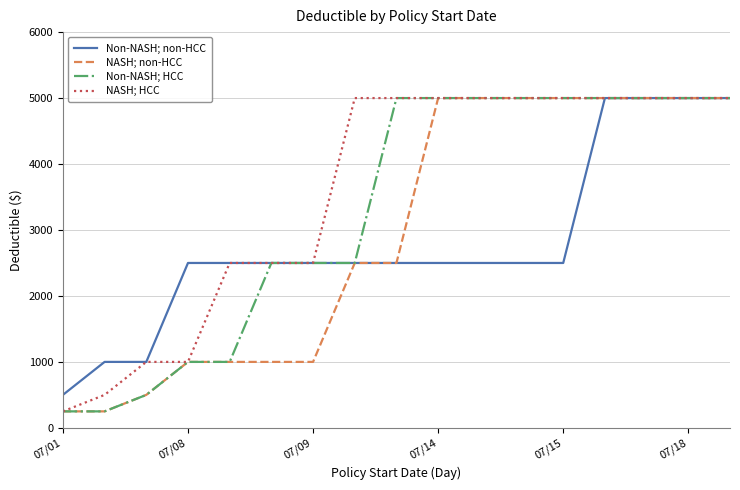

Which series has the largest total across all categories?

NASH; HCC